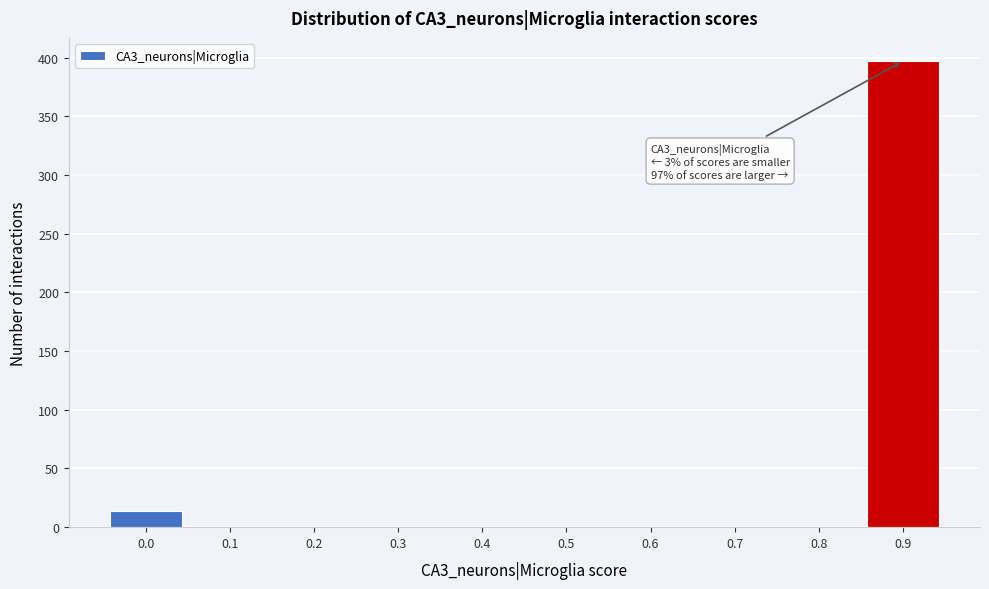

Reading left to right, extract all data points from this chart.

0.0=14	0.1=0	0.2=0	0.3=0	0.4=0	0.5=0	0.6=0	0.7=0	0.8=0	0.9=397